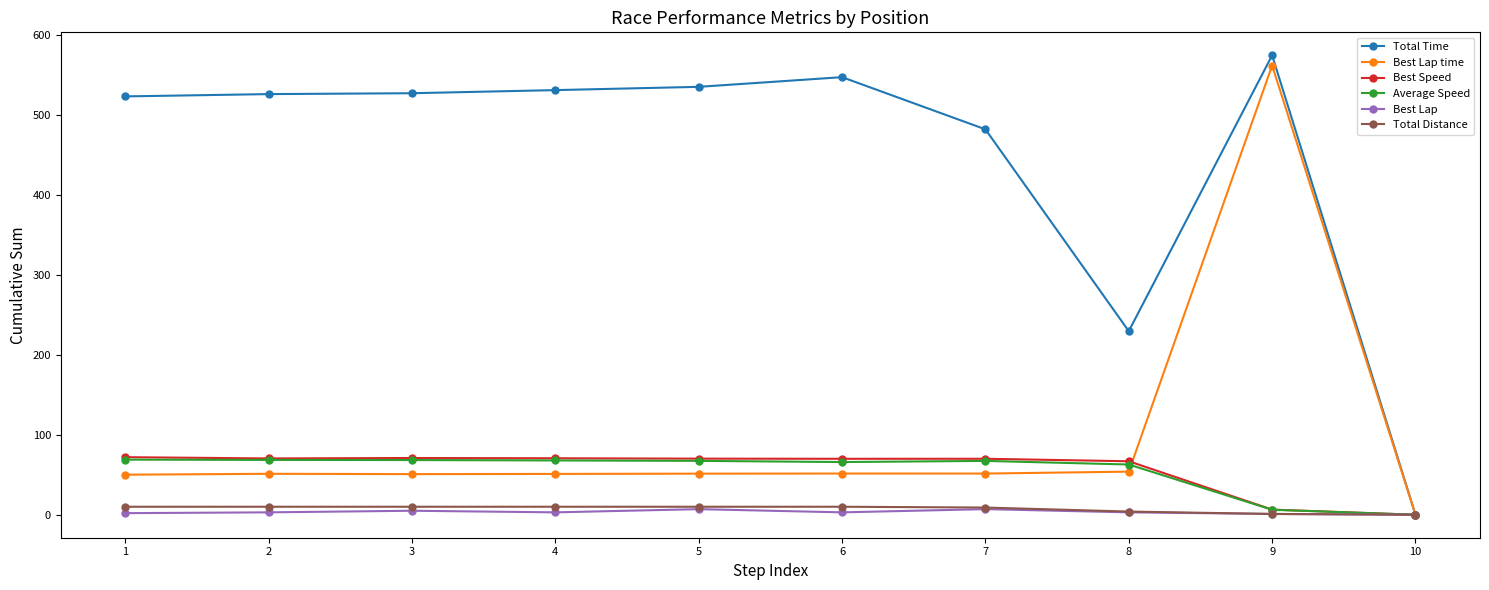

What is the maximum value shown in the chart?

574.0